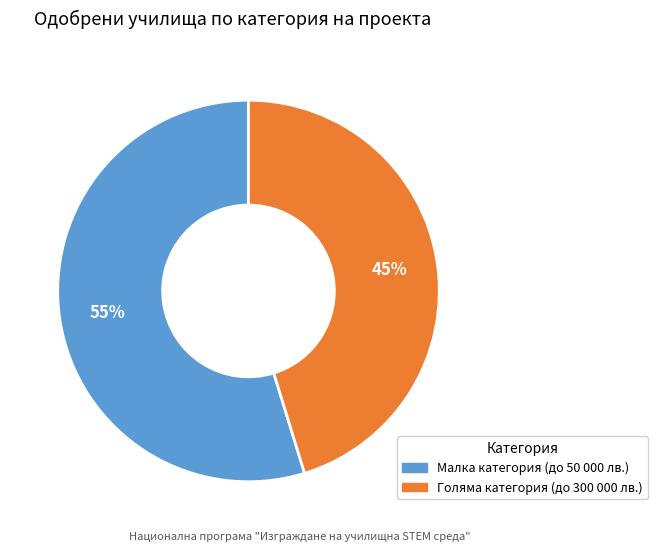

Approximately how many times larger is the value at Голяма категория (до 300 000 лв.) compared to Малка категория (до 50 000 лв.)?

0.8